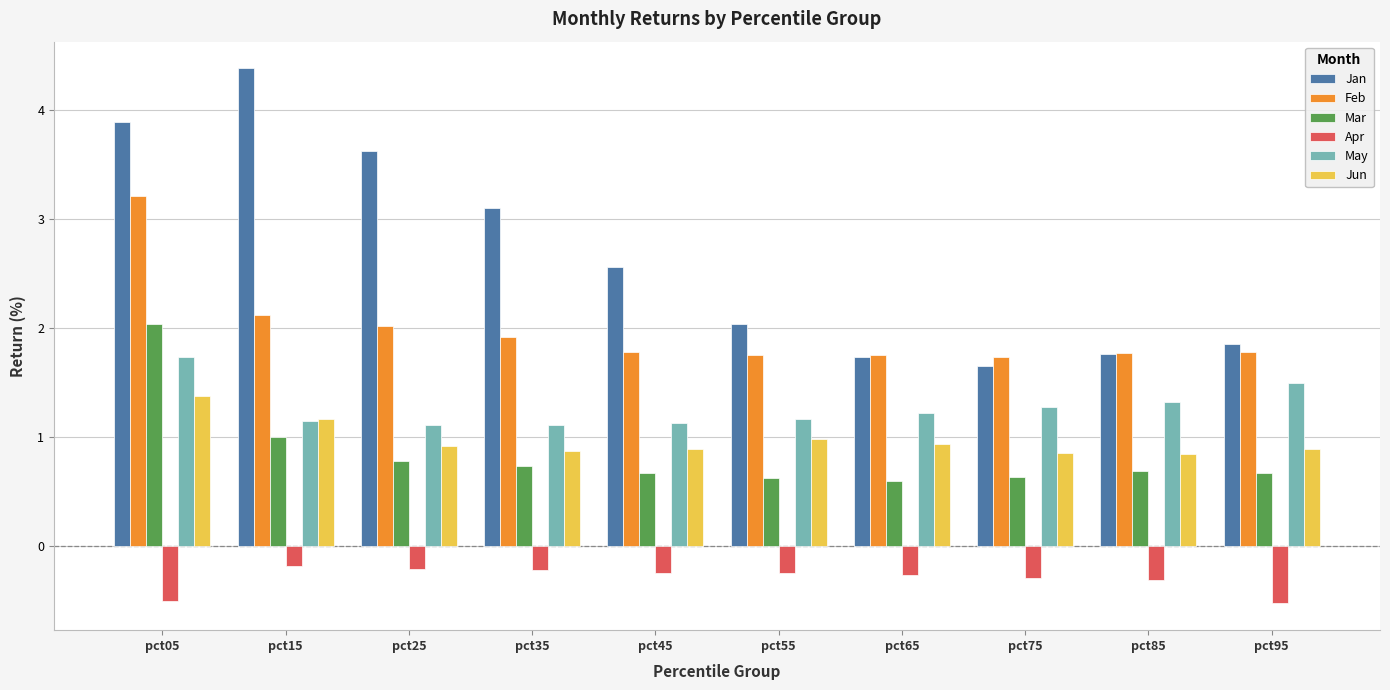

What is the value of the Apr bar at the 3rd from the left?

-0.2